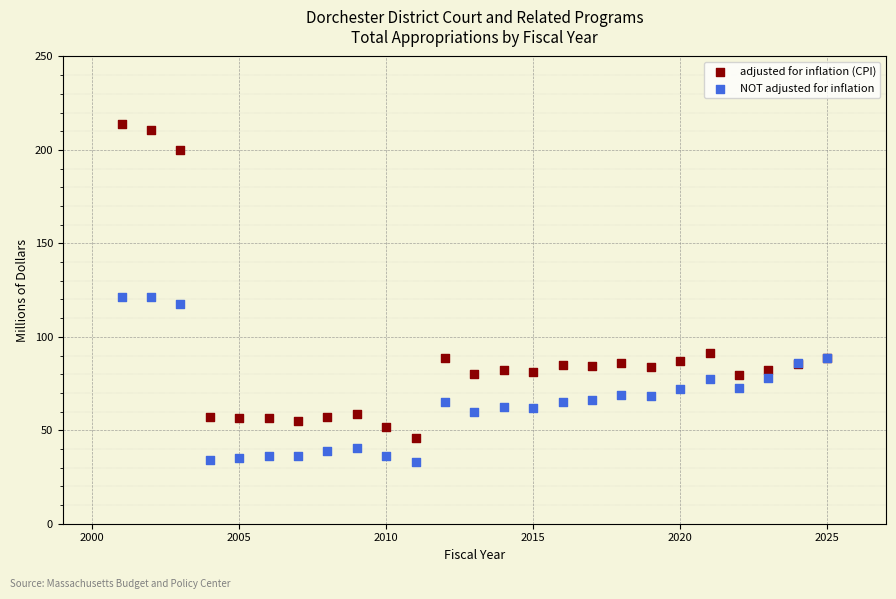

What is the X range (max minus min) for the scatter plot?

24.0